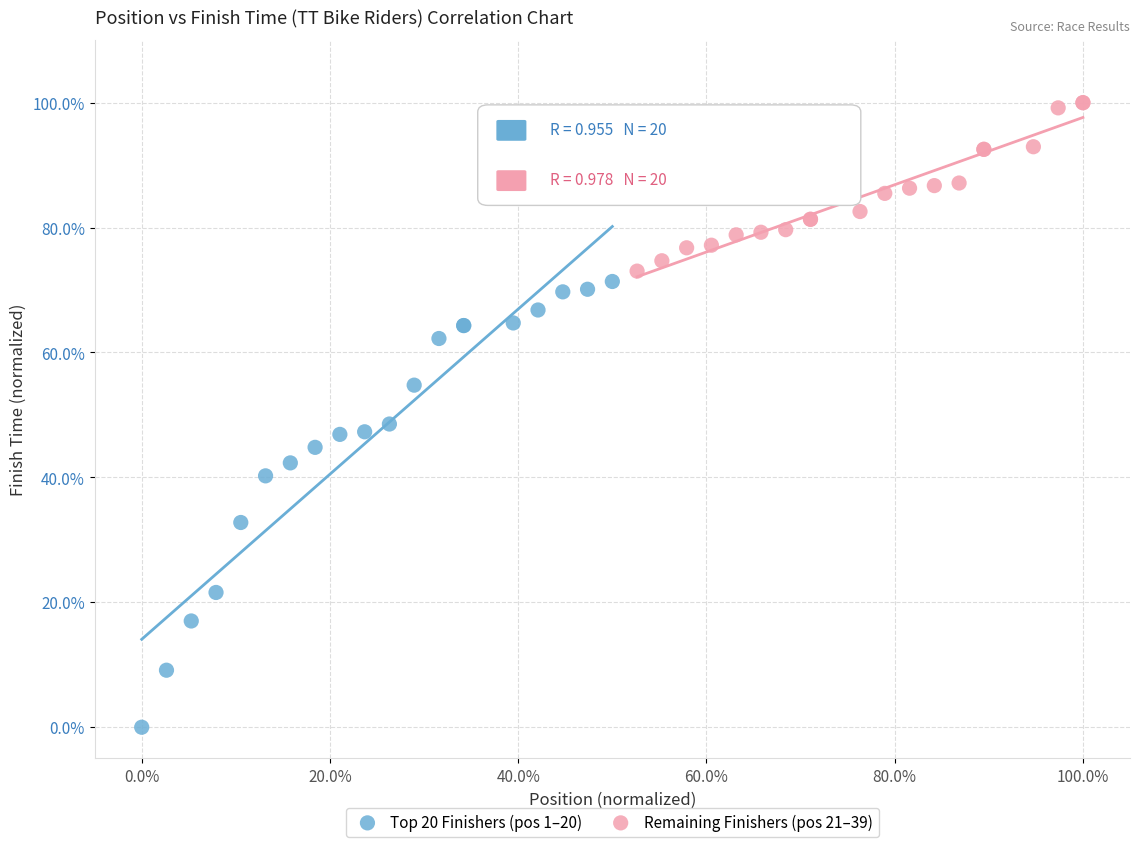

Which series contains the highest Y value?

Remaining Finishers (pos 21–39)